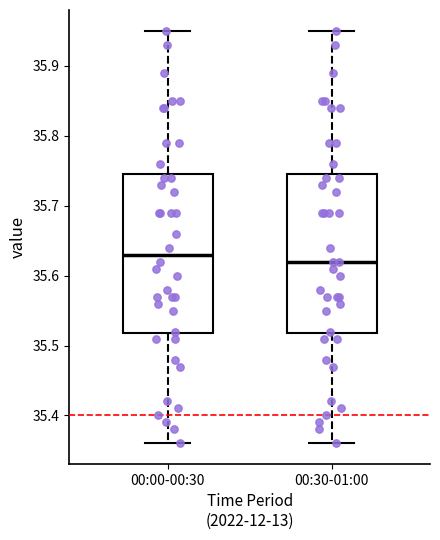

Reading left to right, read every box against the y-axis: the position of its median line, the range the box covers, and the ends of its whiskers. The values are not printed on the chart, so give them approximately, as read against the axis.

00:00-00:30: median 35.63, box 35.52 to 35.75, whiskers 35.36 to 35.95
00:30-01:00: median 35.62, box 35.52 to 35.75, whiskers 35.36 to 35.95